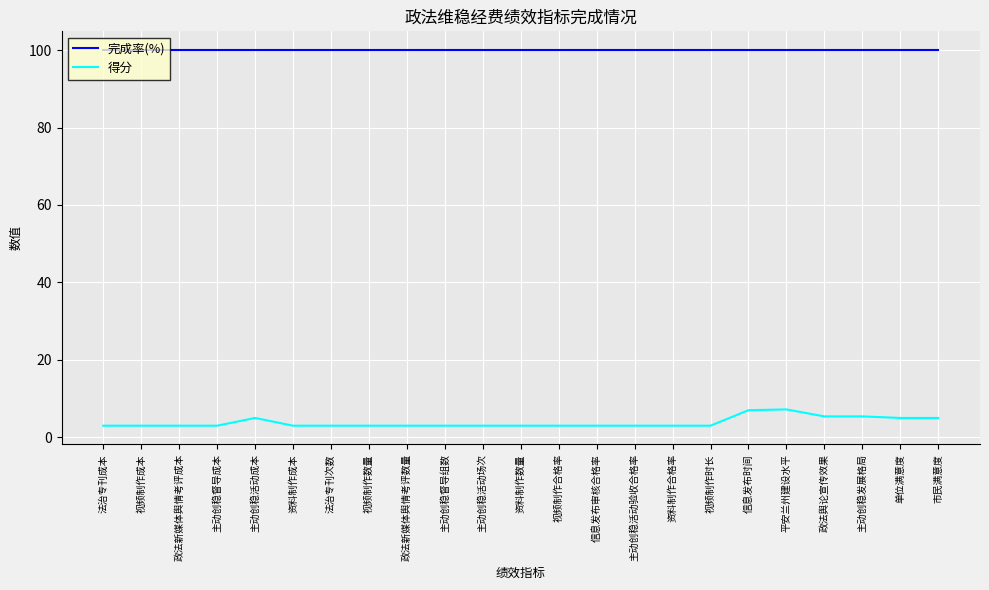

True or false: 完成率(%) and 得分 intersect in this chart.

False